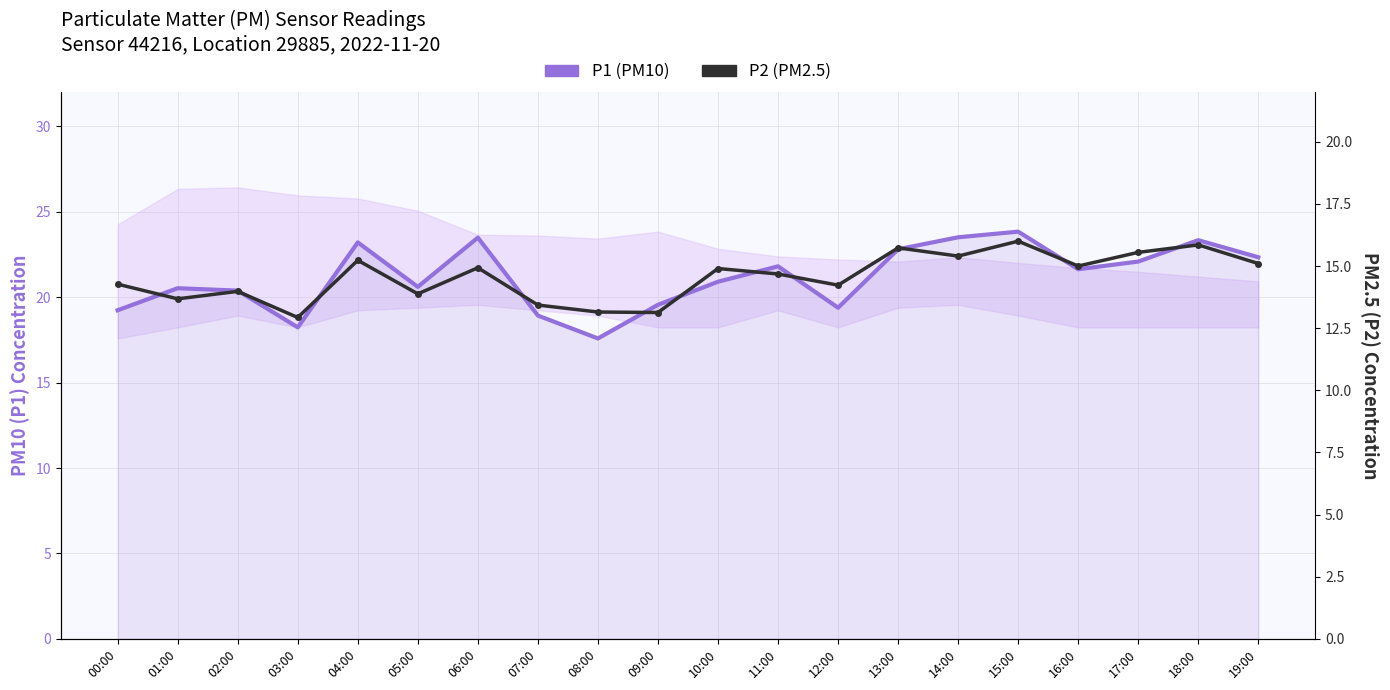

Rank the series at 16:00 from lowest to highest value.

P2 (PM2.5), P1 (PM10)